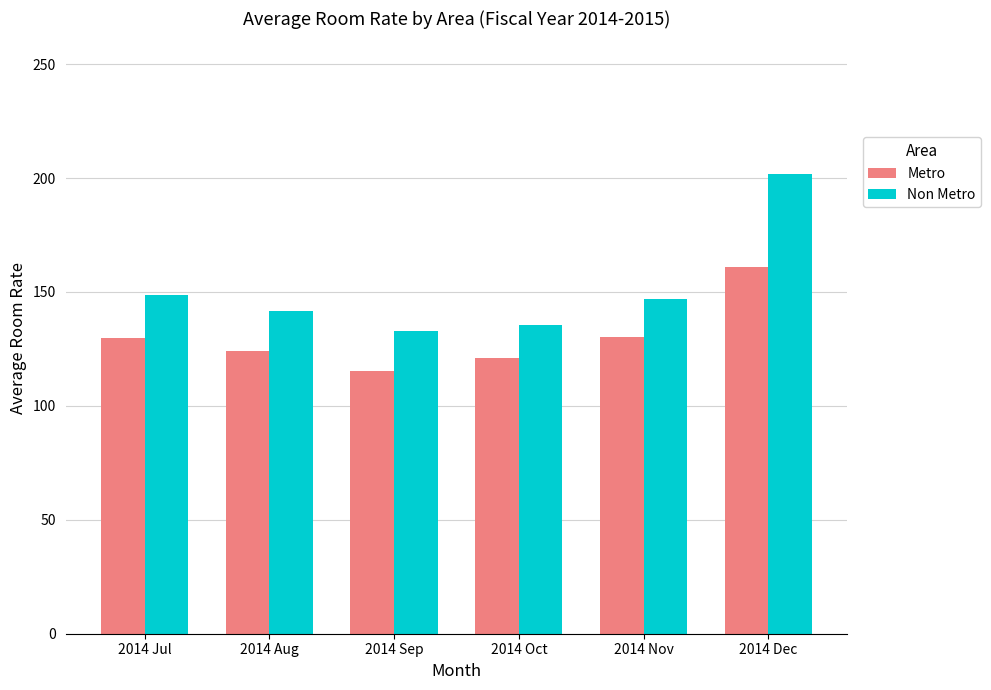

Where does the Metro series first go above 129?

2014 Jul